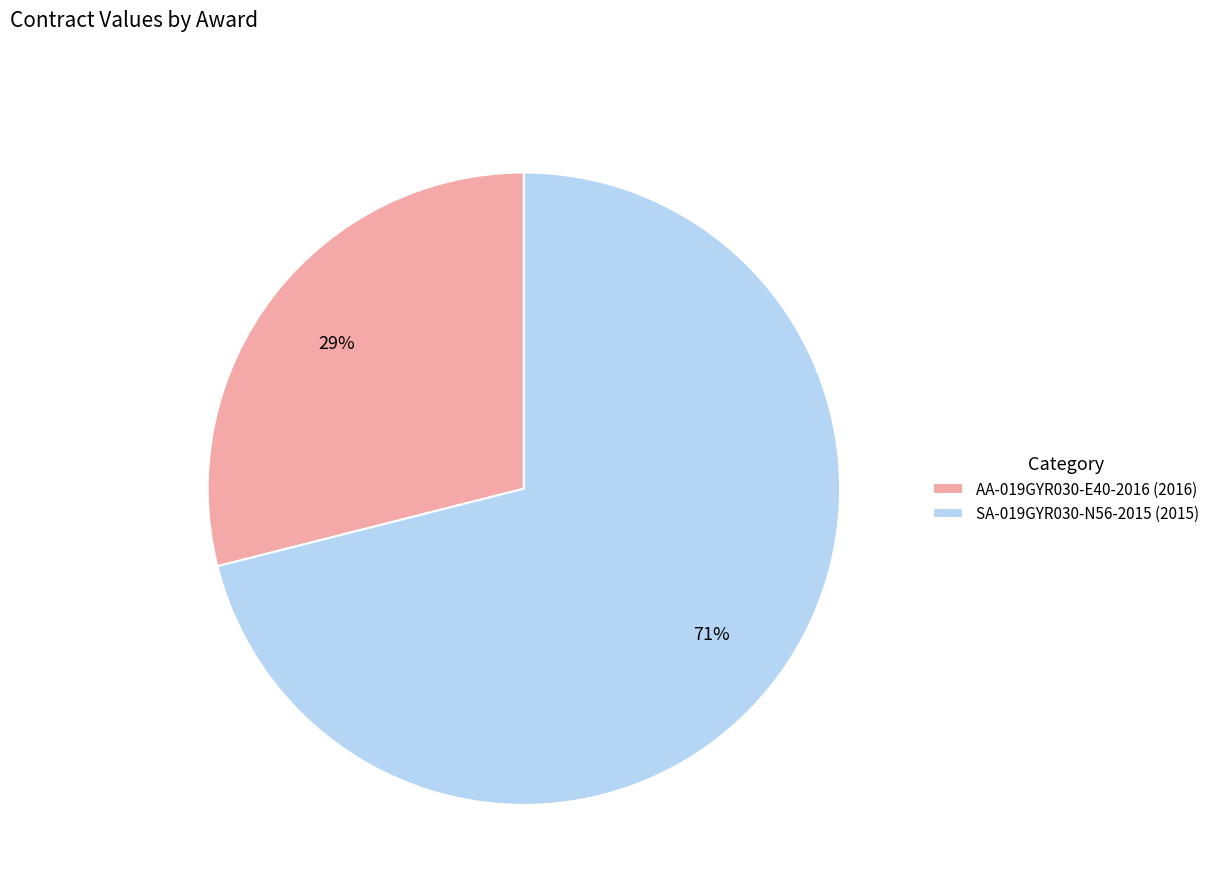

To the nearest percent, what portion does AA-019GYR030-E40-2016 (2016) represent?

29%